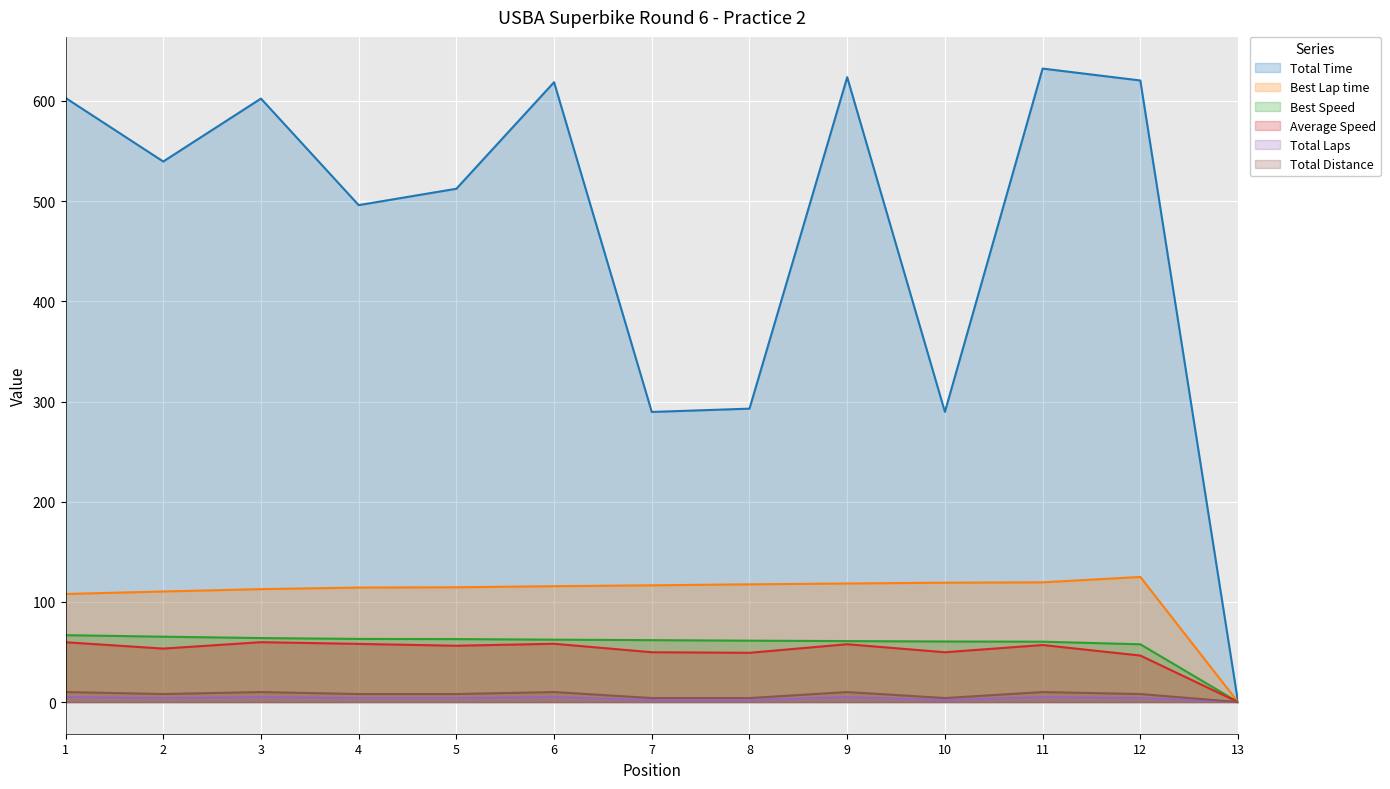

How many lines are shown in the chart?

6